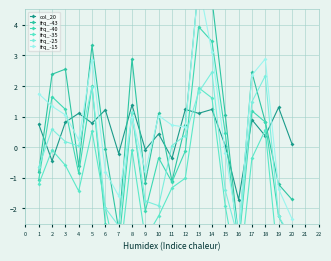

The col_20 series shows 0.8 at 5. True or false?

True